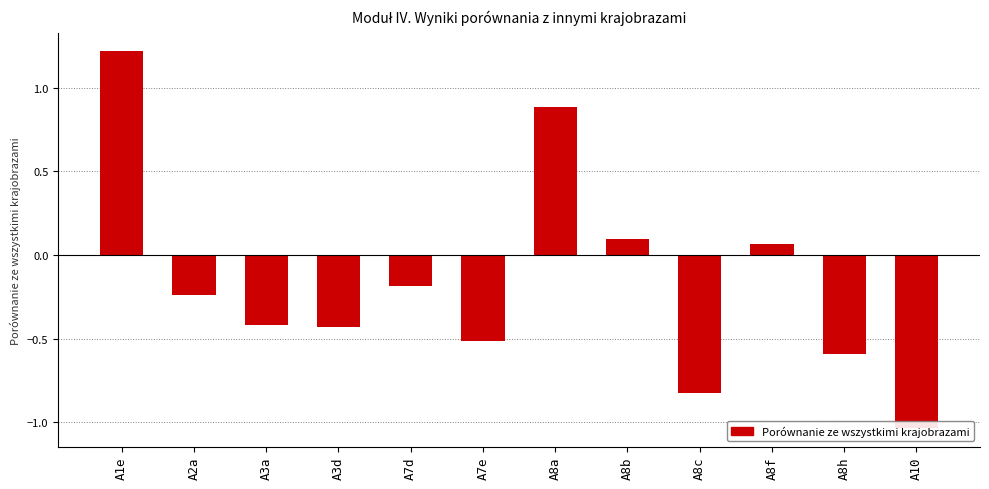

List the labels in order of value, smallest first.

A10, A8c, A8h, A7e, A3d, A3a, A2a, A7d, A8f, A8b, A8a, A1e